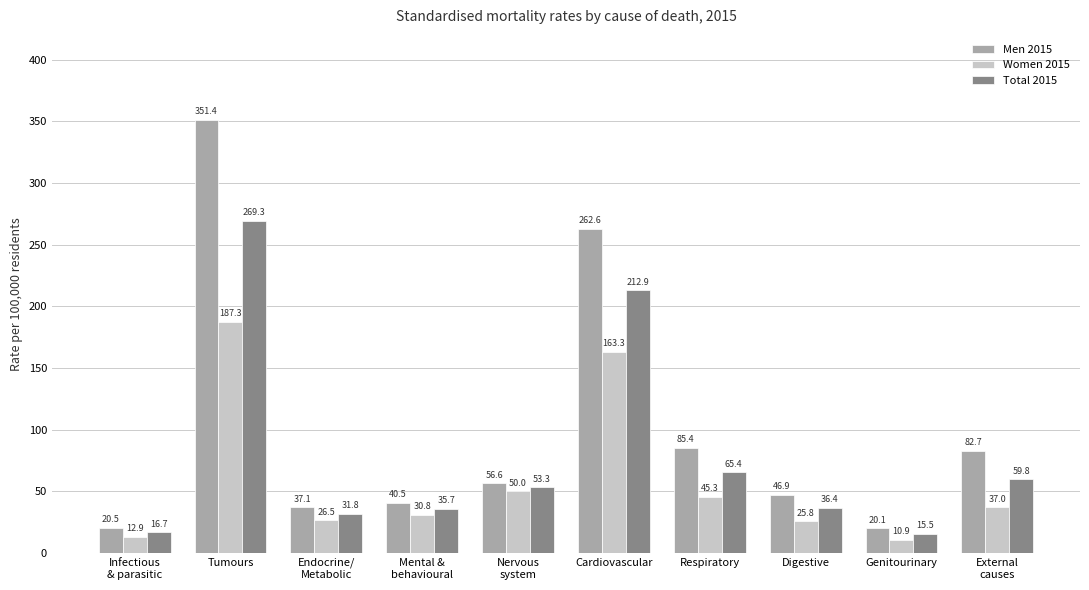

Does the chart contain any negative values?

No